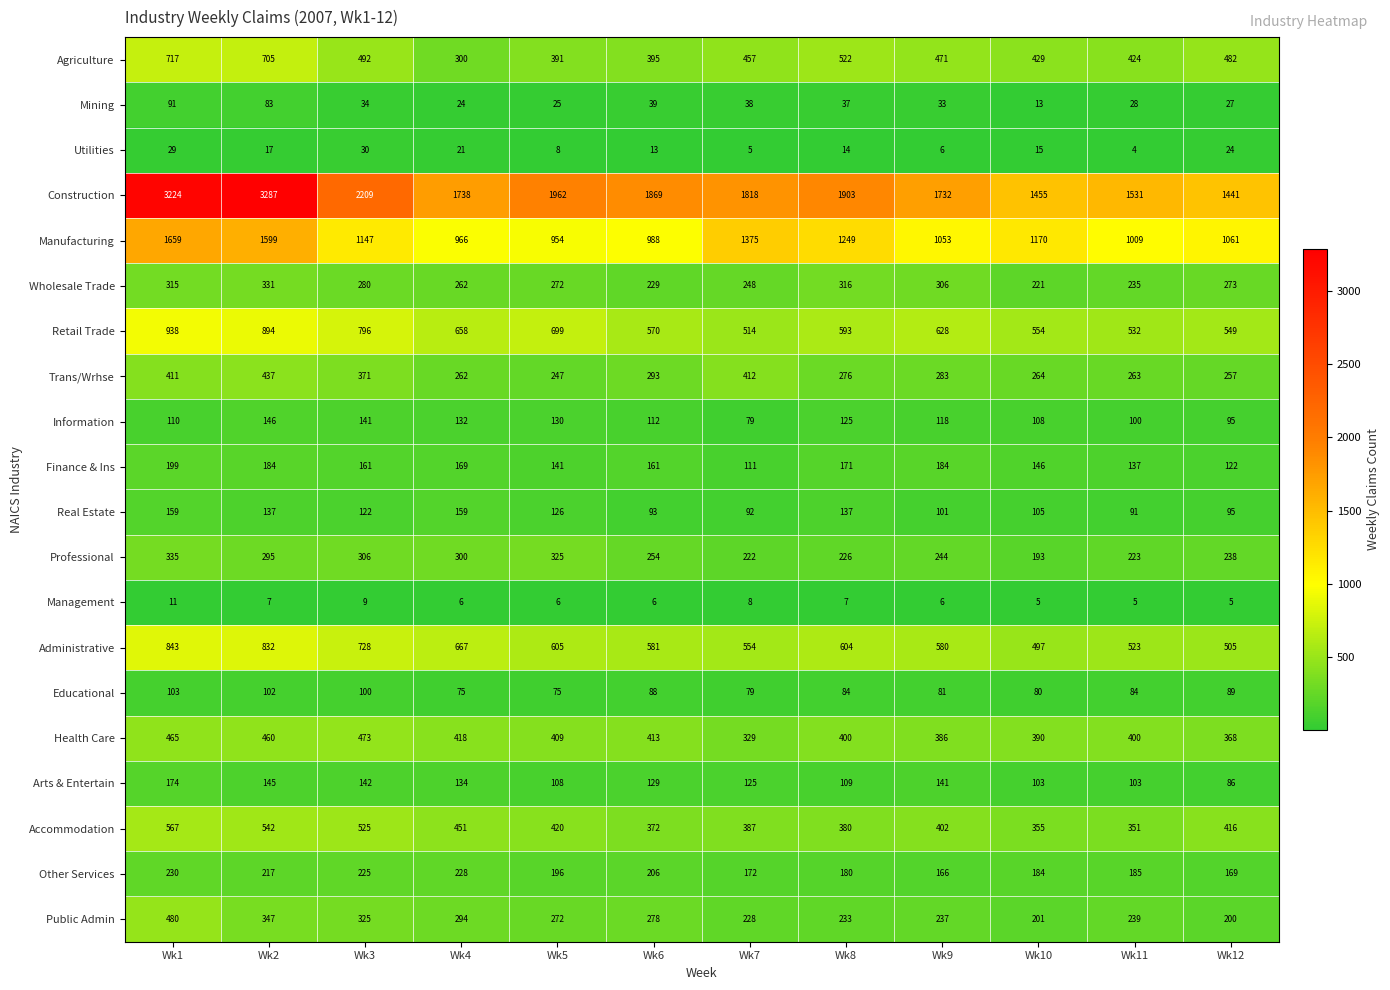

At which category is the sum across all series the highest?

Wk1